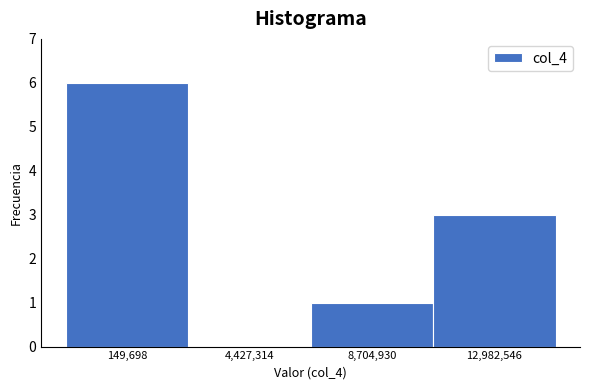

Reading right to left, list all the values displayed in this chart.

12,982,546=3	8,704,930=1	4,427,314=0	149,698=6